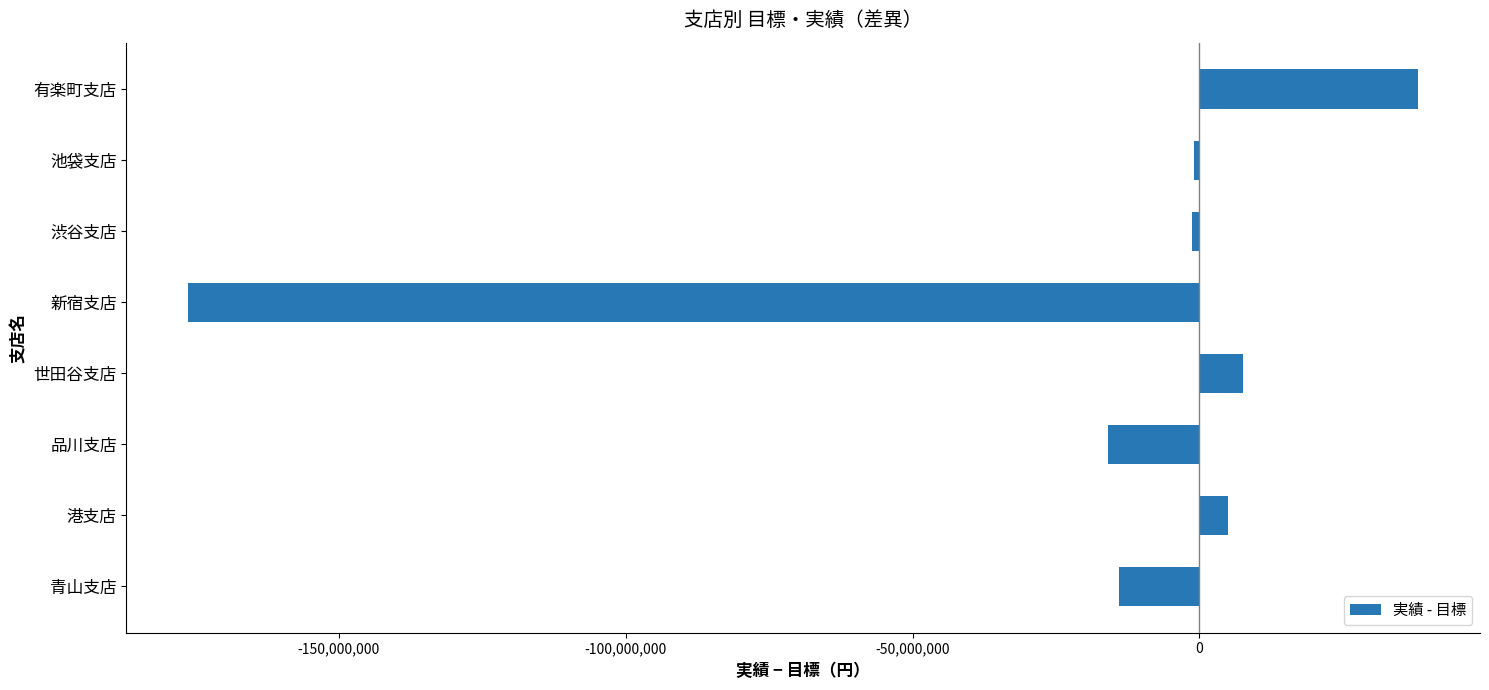

What is the average value?

-19718750